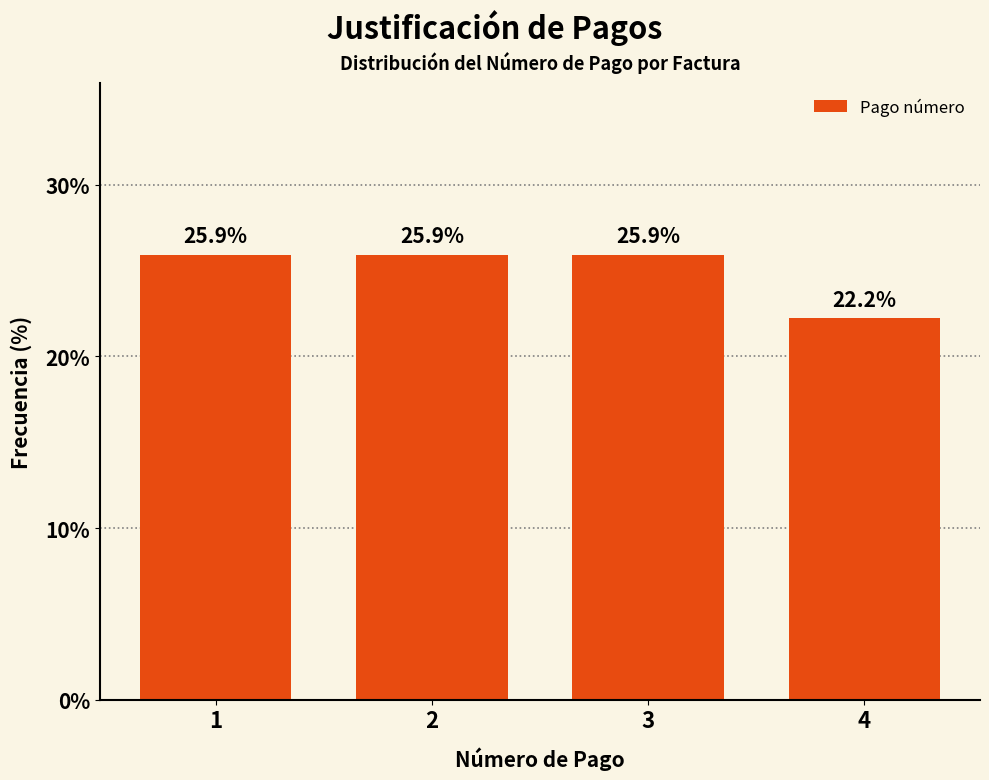

Reading left to right, what are all the values shown in this chart?

25.9	25.9	25.9	22.2